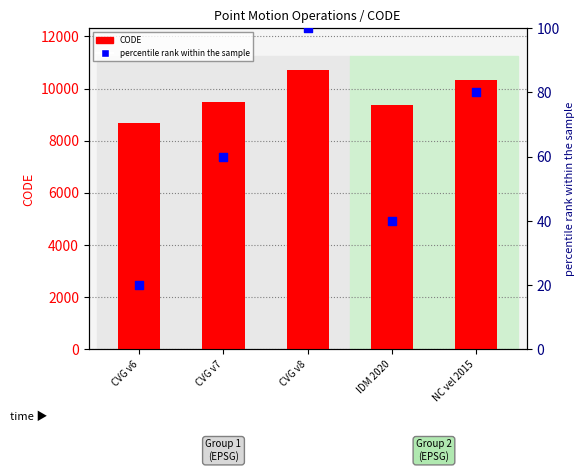

What are all the series names shown in the legend?

CODE, percentile rank within the sample